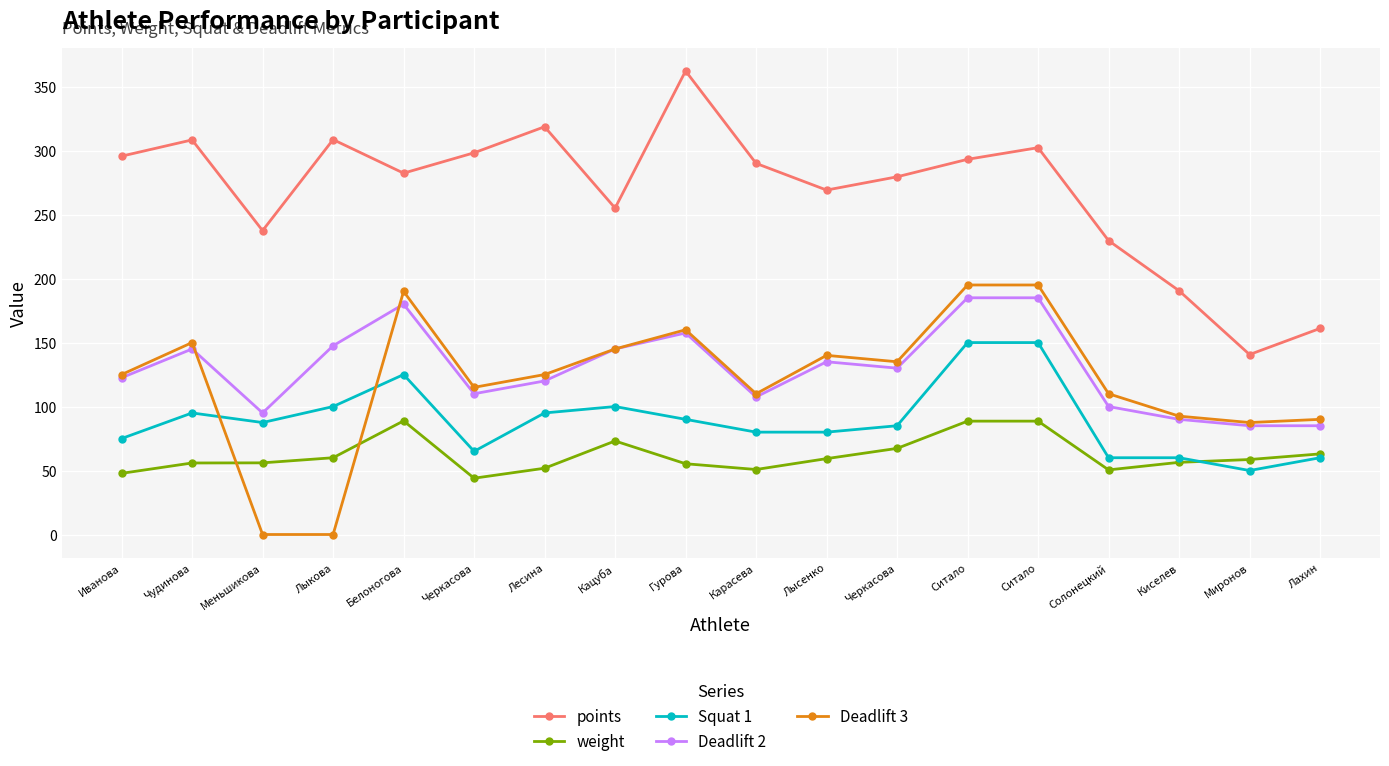

What is the label of the 5th point from the right?

Ситало